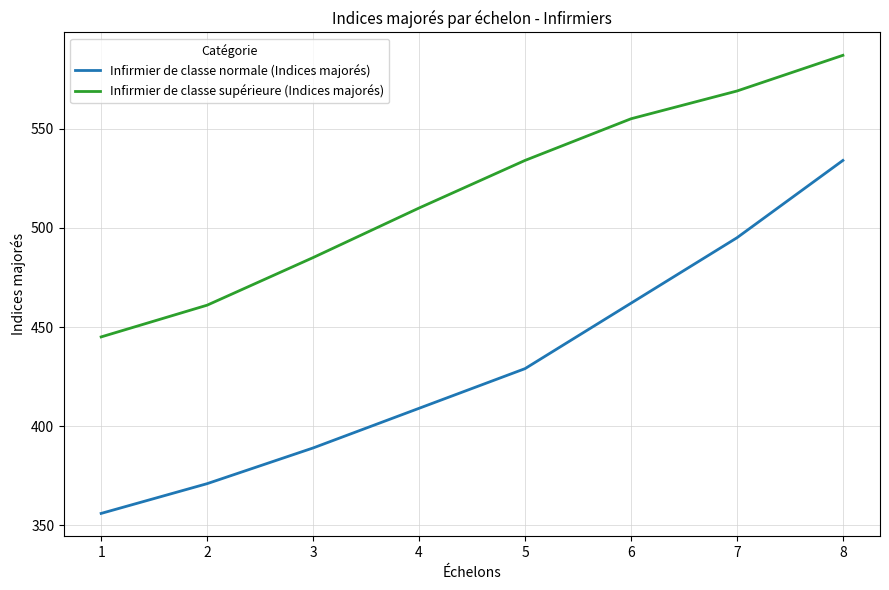

Is it true that Infirmier de classe normale (Indices majorés) equals 371 at 2?

True